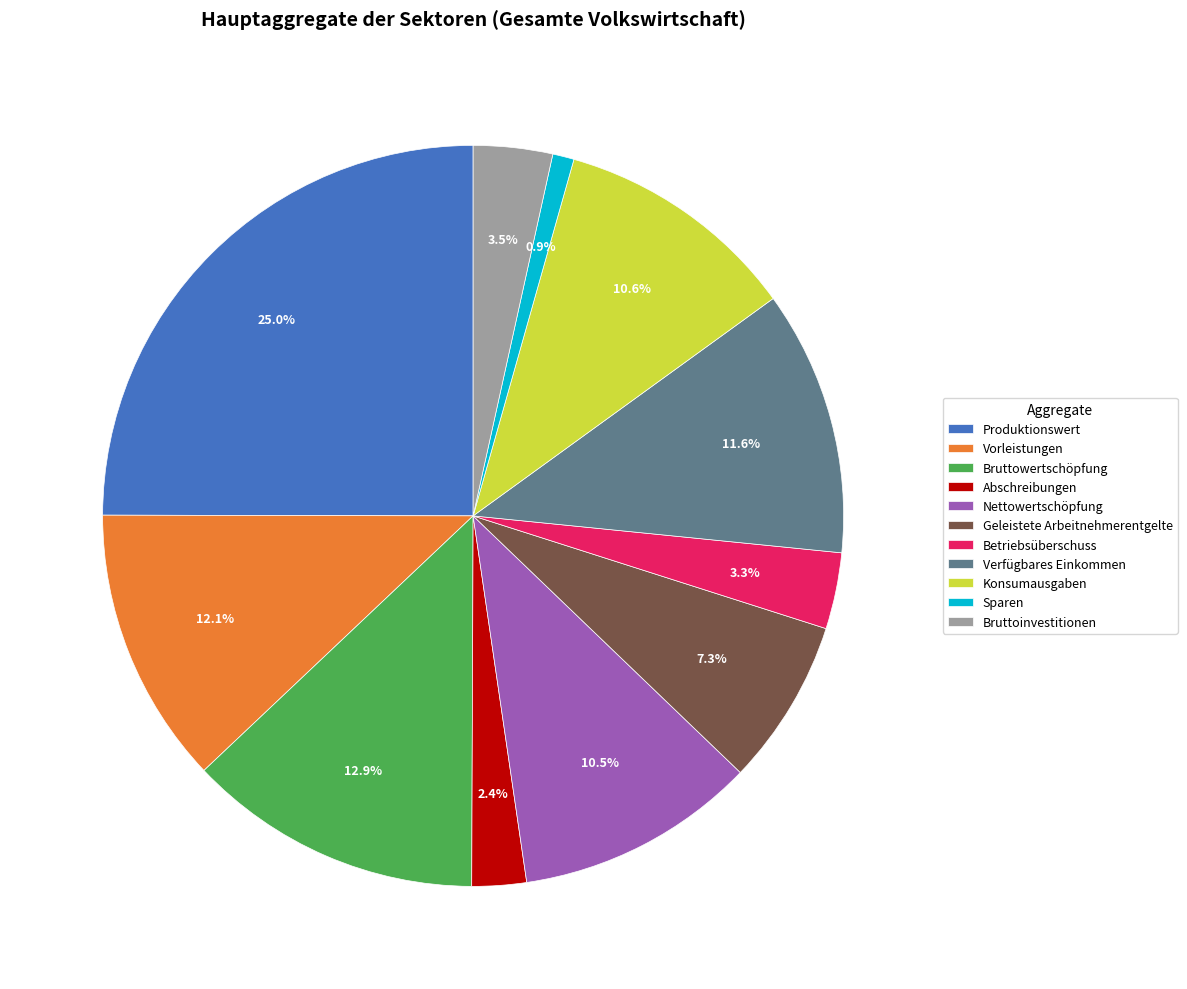

What is the smallest slice in the pie chart?

Sparen